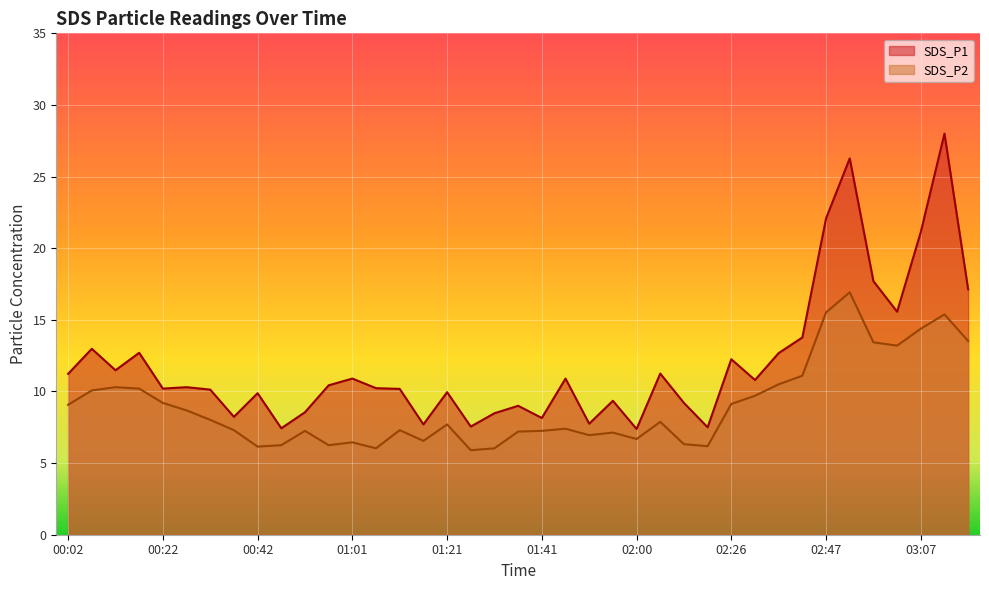

Reading left to right, extract all data points from this chart.

SDS_P1: 00:02=11.2	00:07=13.0	00:12=11.5	00:17=12.7	00:22=10.2	00:27=10.3	00:32=10.1	00:37=8.2	00:42=9.9	00:46=7.4	00:51=8.6	00:56=10.4	01:01=10.9	01:06=10.2	01:11=10.2	01:16=7.7	01:21=9.9	01:26=7.5	01:31=8.5	01:36=9.0	01:41=8.2	01:46=10.9	01:51=7.8	01:56=9.3	02:00=7.4	02:05=11.2	02:10=9.2	02:16=7.5	02:26=12.2	02:31=10.8	02:36=12.7	02:42=13.8	02:47=22.1	02:51=26.3	02:56=17.7	03:01=15.6	03:07=21.1	03:12=28.0	03:17=17.1
SDS_P2: 00:02=9.1	00:07=10.1	00:12=10.3	00:17=10.2	00:22=9.2	00:27=8.7	00:32=8.0	00:37=7.3	00:42=6.2	00:46=6.2	00:51=7.2	00:56=6.2	01:01=6.5	01:06=6.0	01:11=7.3	01:16=6.5	01:21=7.7	01:26=5.9	01:31=6.0	01:36=7.2	01:41=7.2	01:46=7.4	01:51=7.0	01:56=7.1	02:00=6.7	02:05=7.9	02:10=6.3	02:16=6.2	02:26=9.1	02:31=9.7	02:36=10.5	02:42=11.1	02:47=15.5	02:51=16.9	02:56=13.4	03:01=13.2	03:07=14.4	03:12=15.4	03:17=13.5